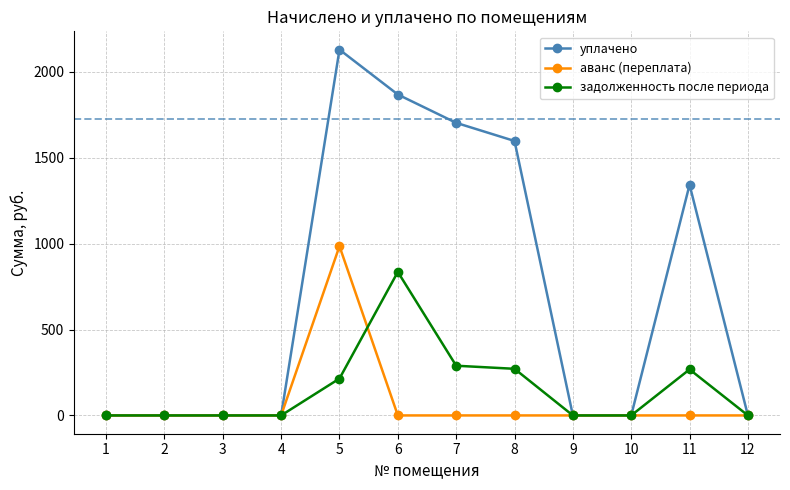

At how many categories does at least one series exceed 1426?

4